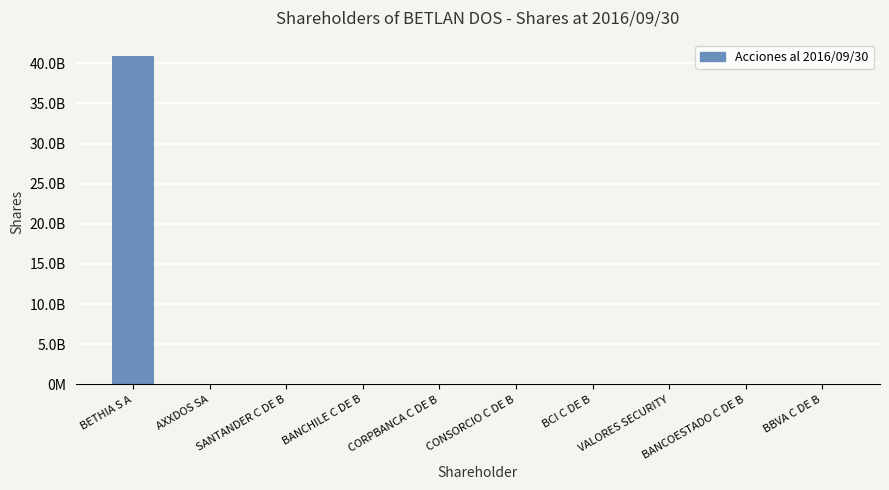

The value at VALORES SECURITY is 4041948. True or false?

False